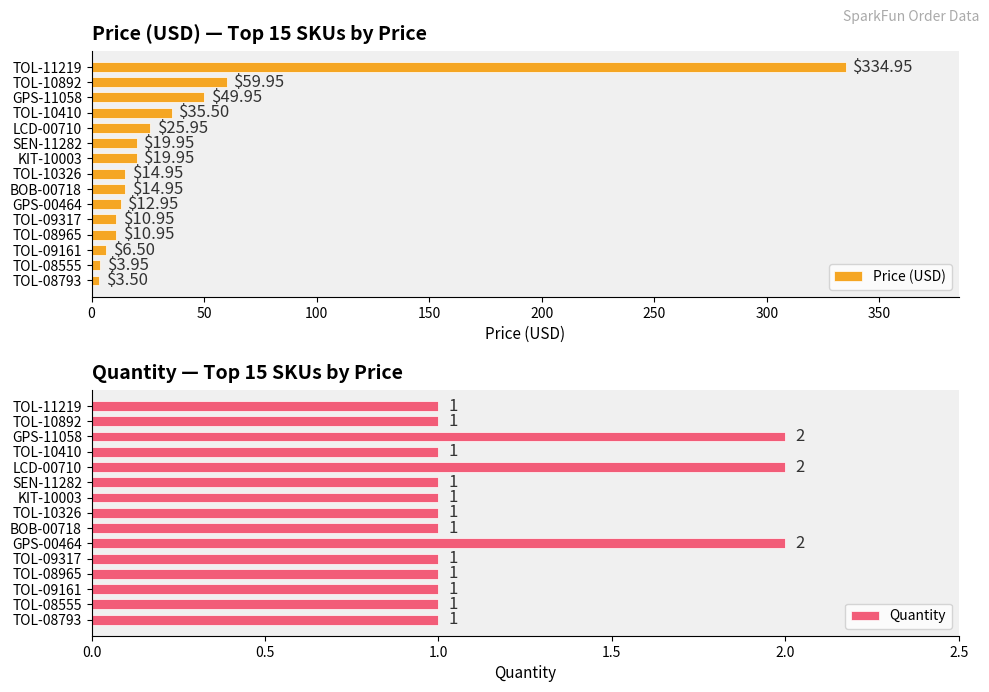

What is the sum of the Price (USD) values at BOB-00718 and GPS-11058?

64.9